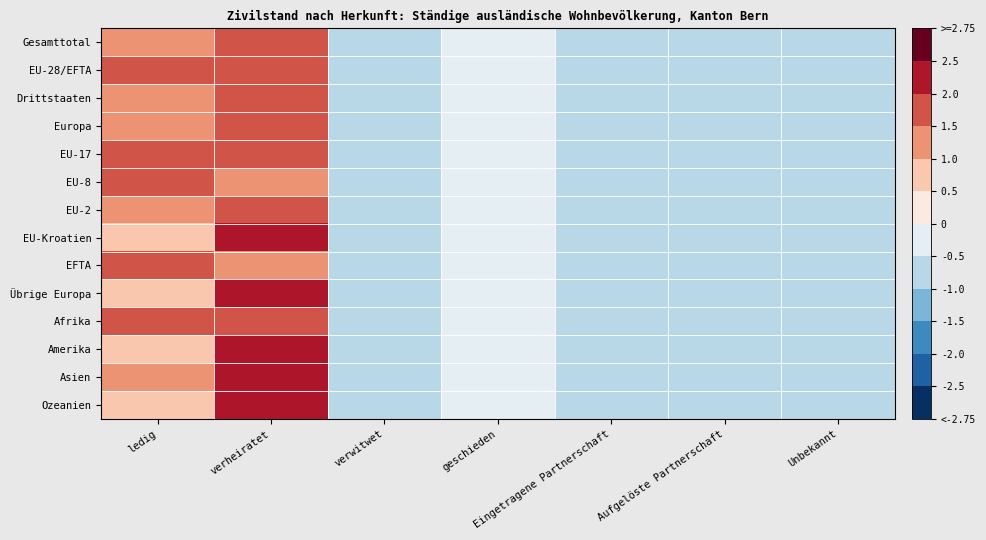

What is the difference between the highest and lowest values at geschieden?

0.3